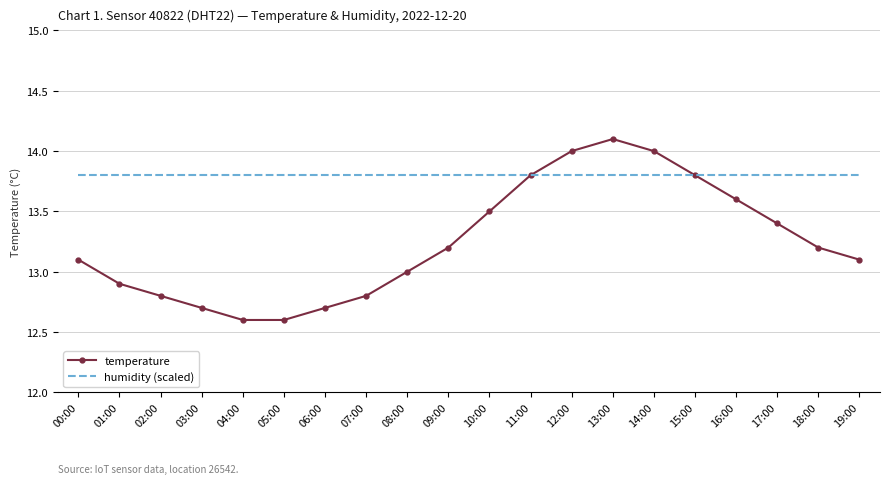

What position from the left is 07:00?

8